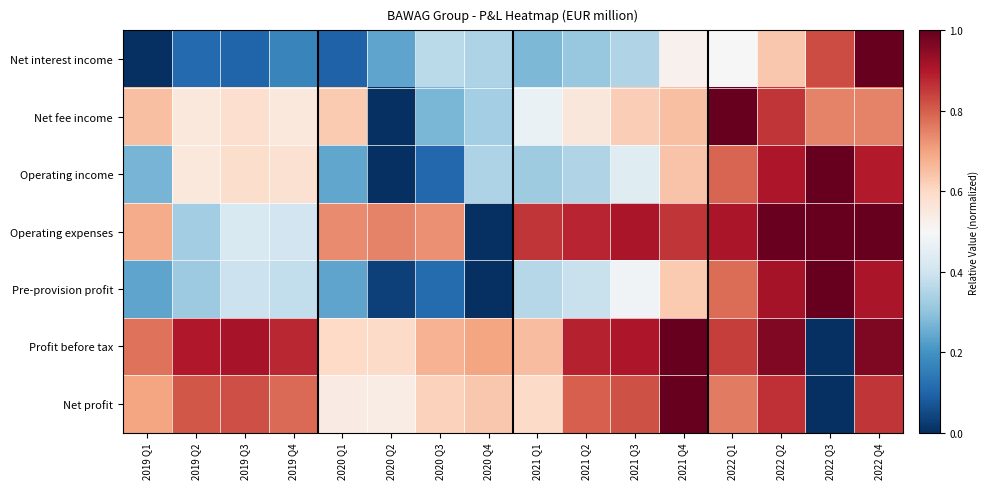

At which category is the sum across all series the highest?

2022 Q4